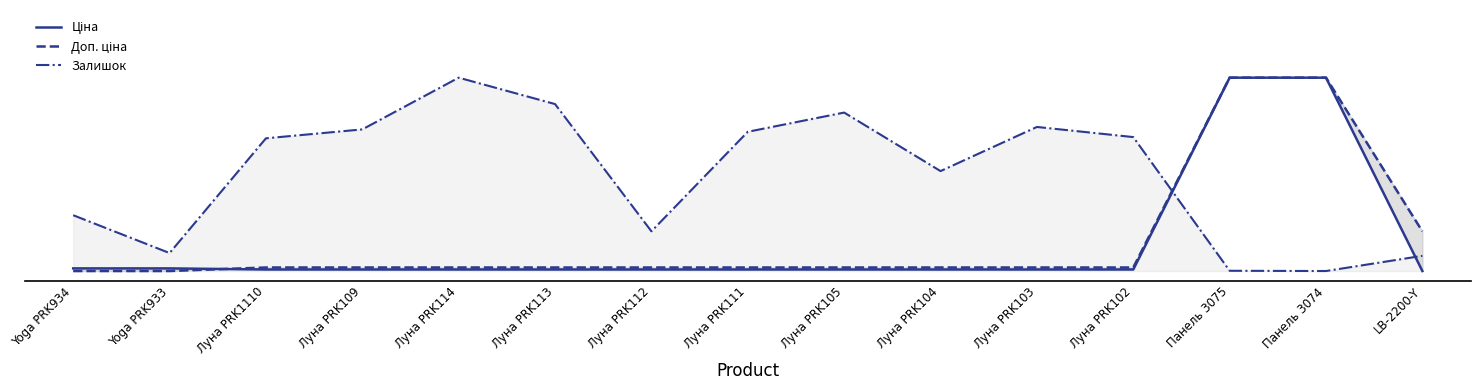

Which series changed the most between Луна PRK103 and Луна PRK102?

Залишок